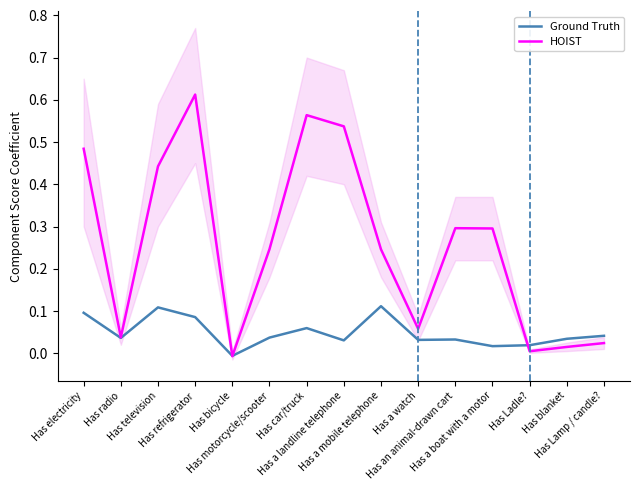

Which category has the highest value in the HOIST series?

Has refrigerator